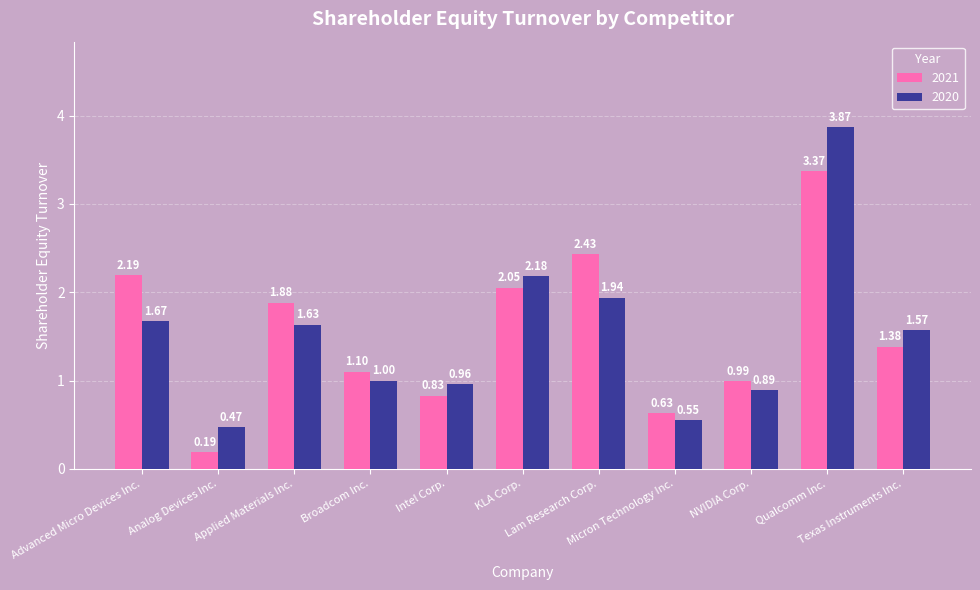

At which category is the sum across all series the highest?

Qualcomm Inc.